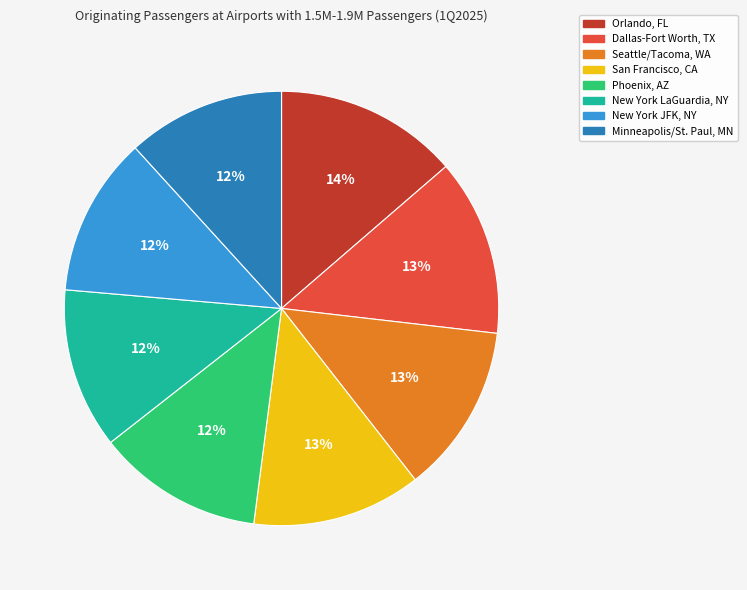

To the nearest percent, what is the difference between the largest and smallest slice percentages?

2%